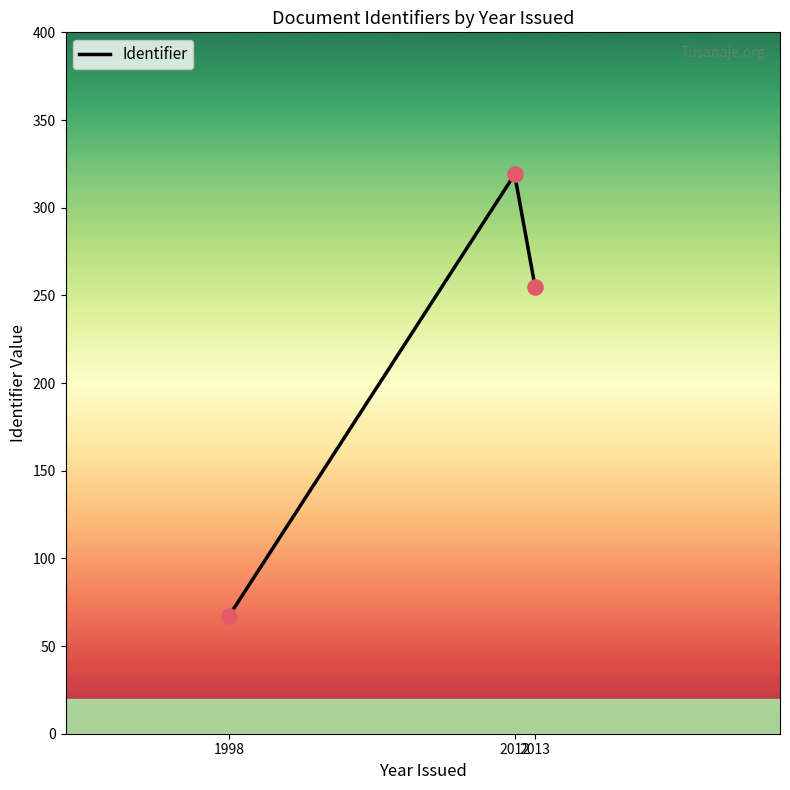

Which has a higher value, 2013 or 2012?

2012